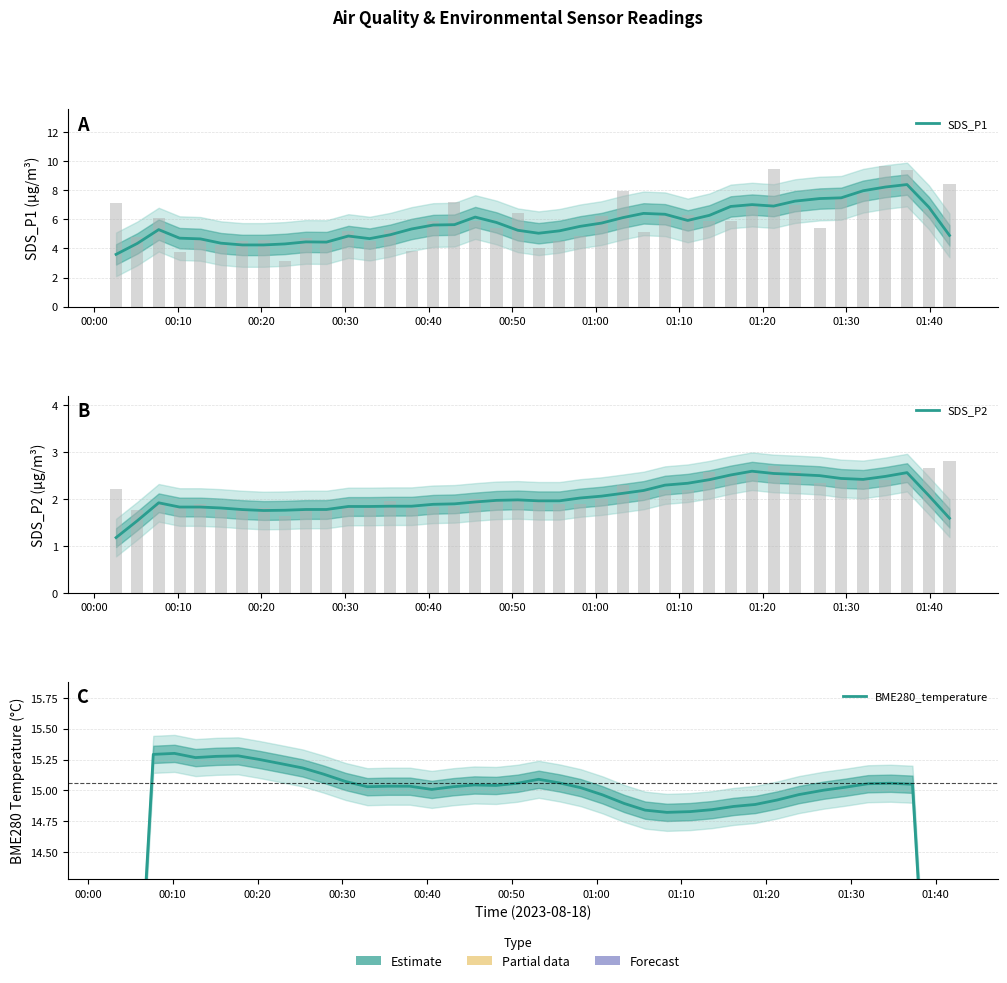

Are the bars grouped side by side (vs. stacked)?

Yes